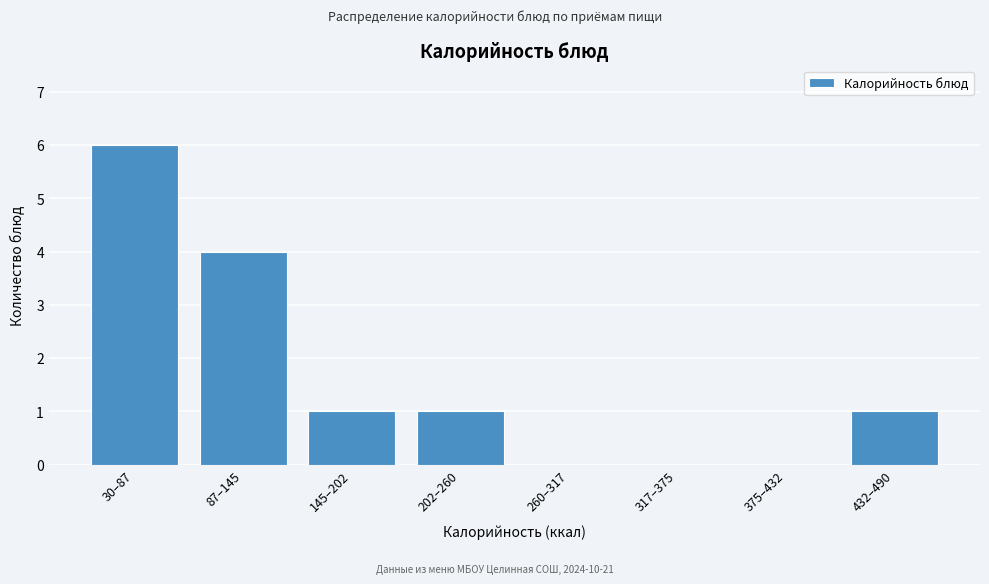

Reading left to right, list all the values displayed in this chart.

30–87=6	87–145=4	145–202=1	202–260=1	260–317=0	317–375=0	375–432=0	432–490=1